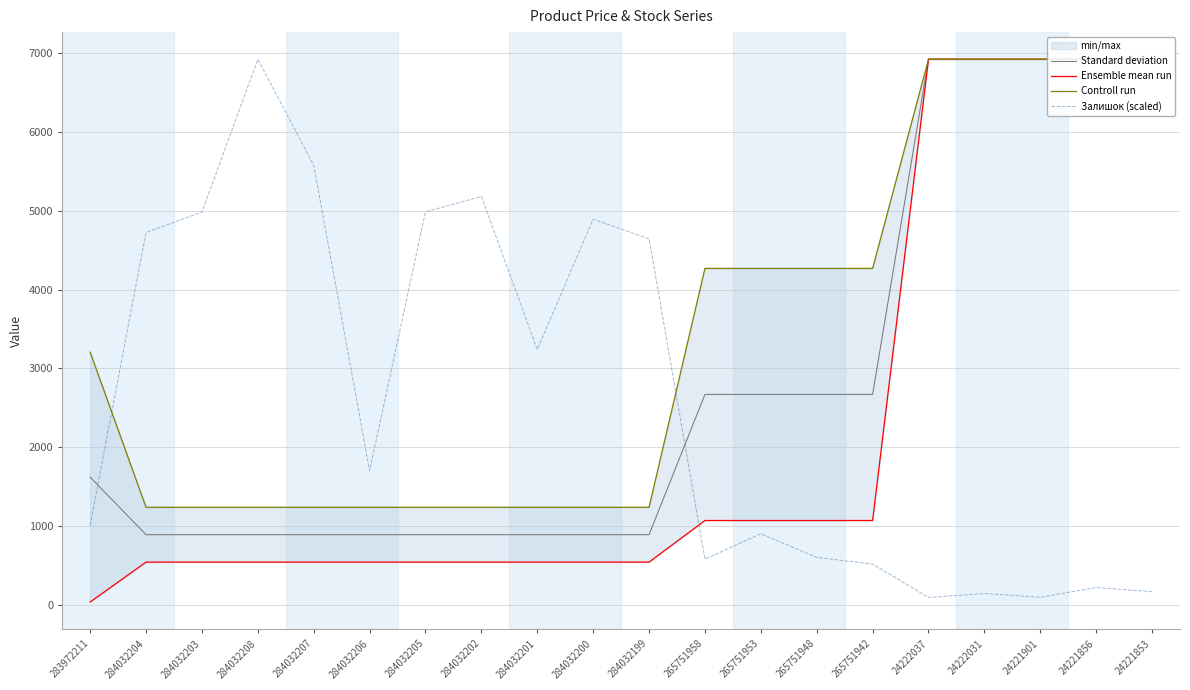

At which label does Standard deviation reach its peak?

24222037